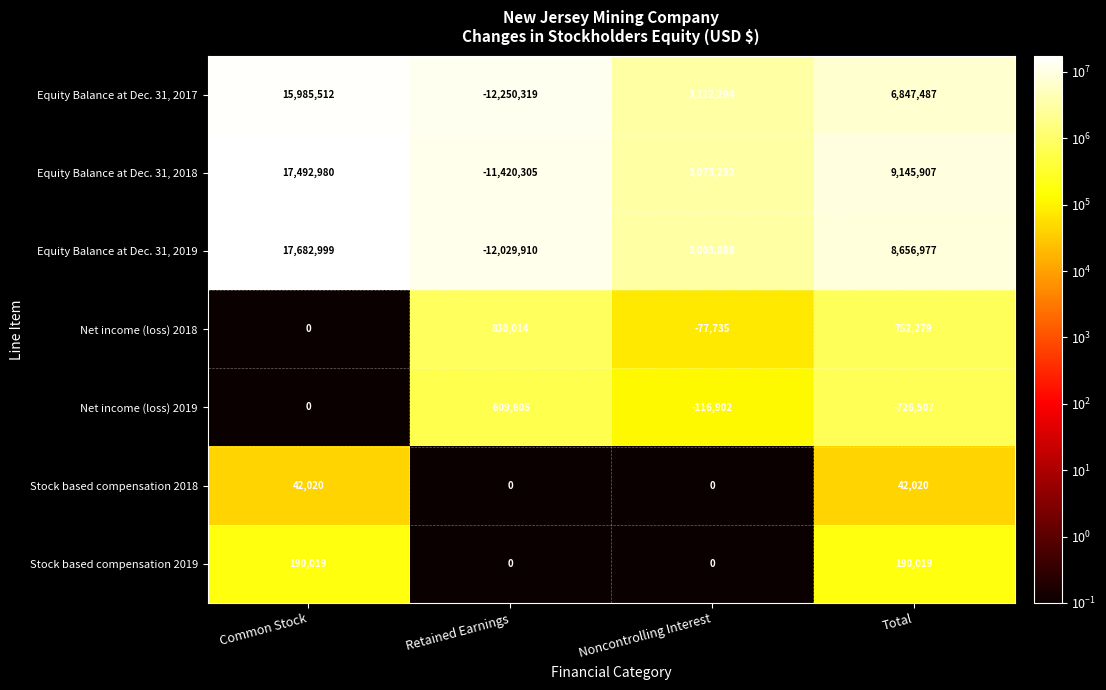

At which category is the sum across all series the highest?

Common Stock